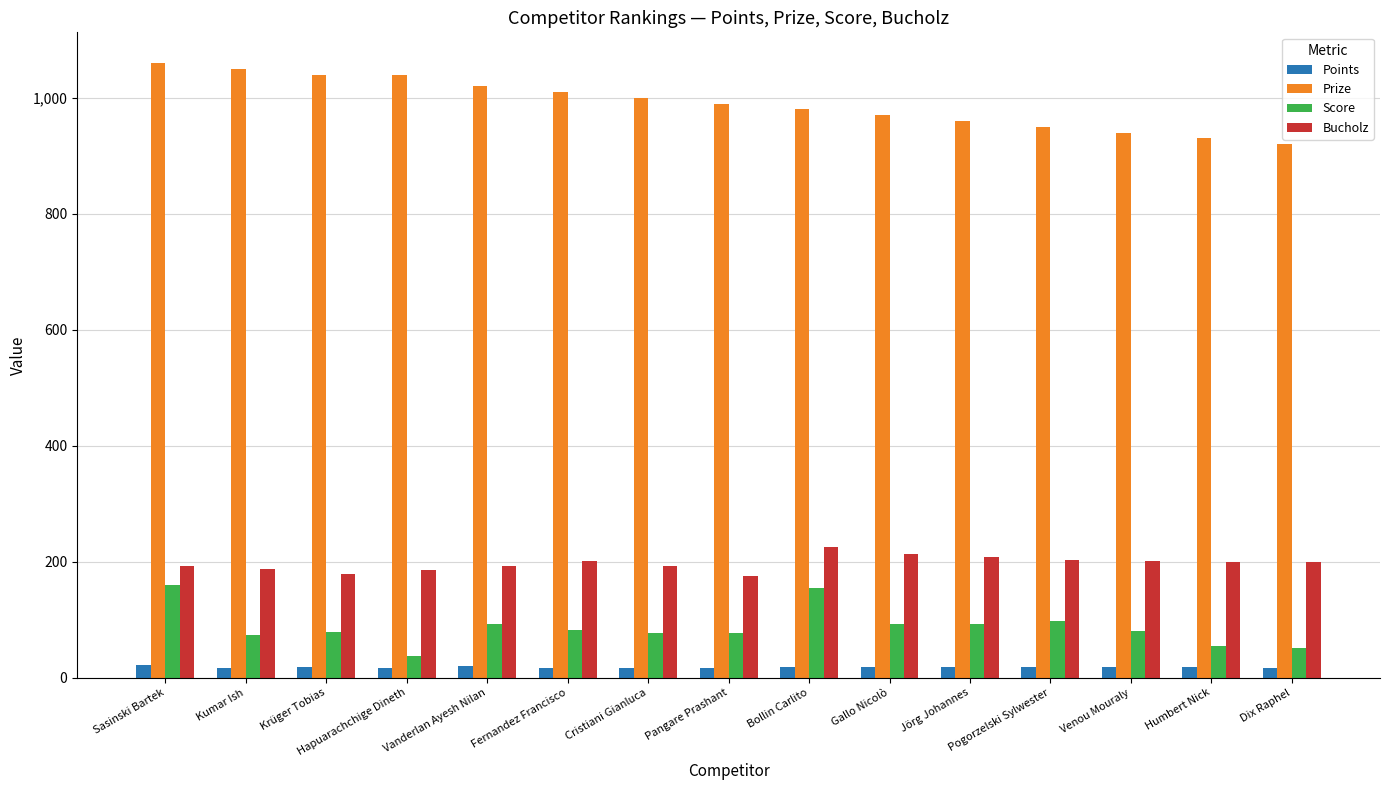

Between Krüger Tobias and Dix Raphel, which series saw the biggest shift?

Prize